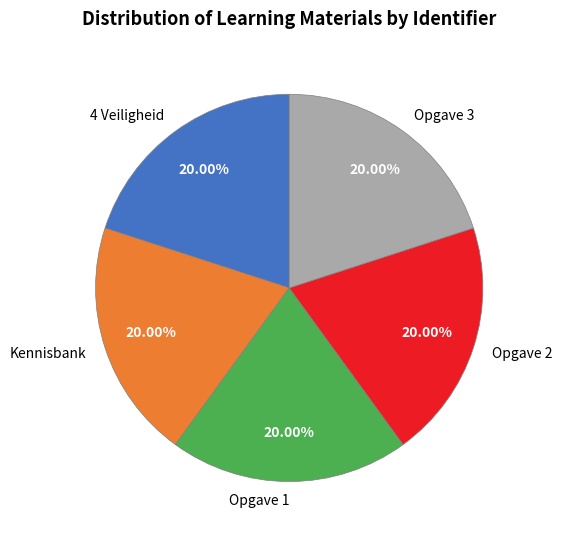

Is it true that Kennisbank is 12% of the pie?

False